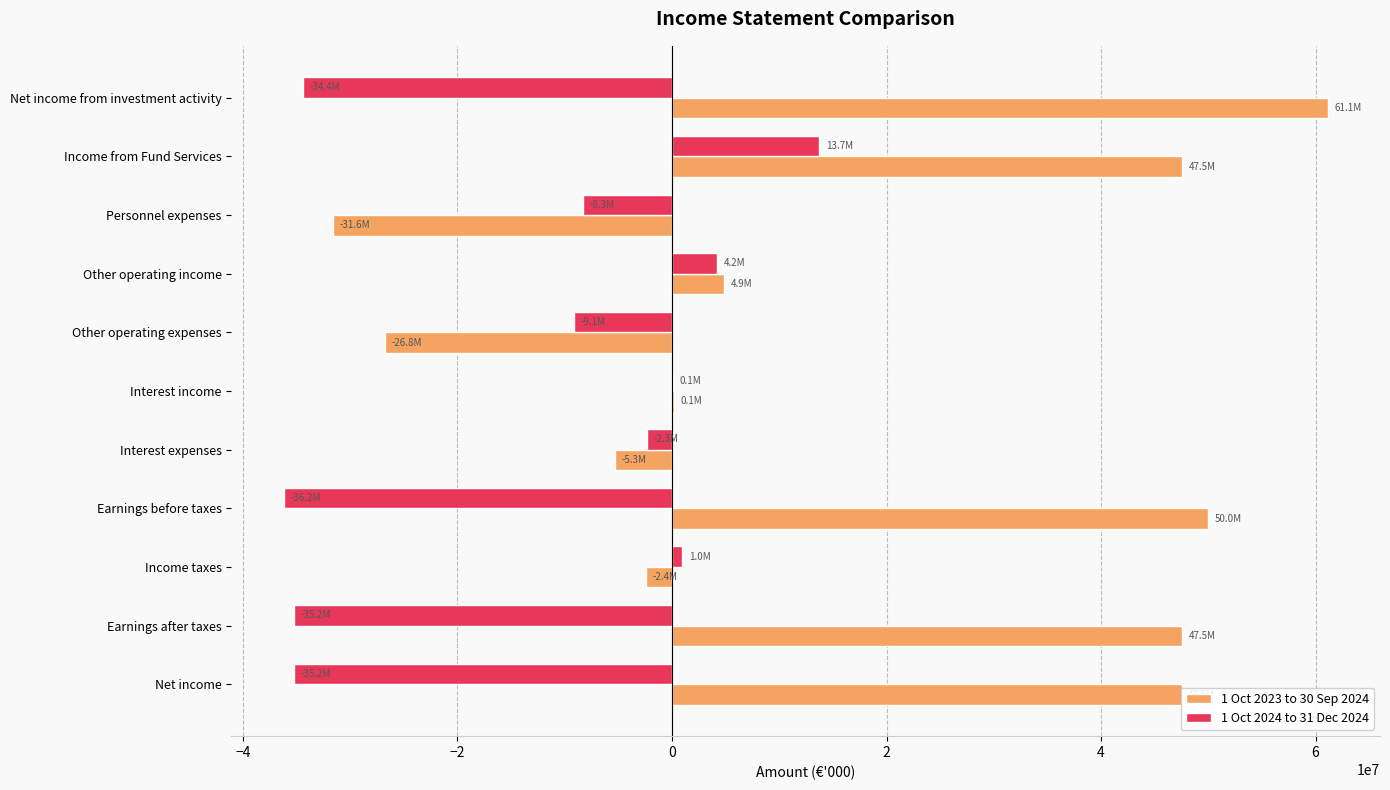

What is the maximum value for 1 Oct 2024 to 31 Dec 2024?

13716724.7